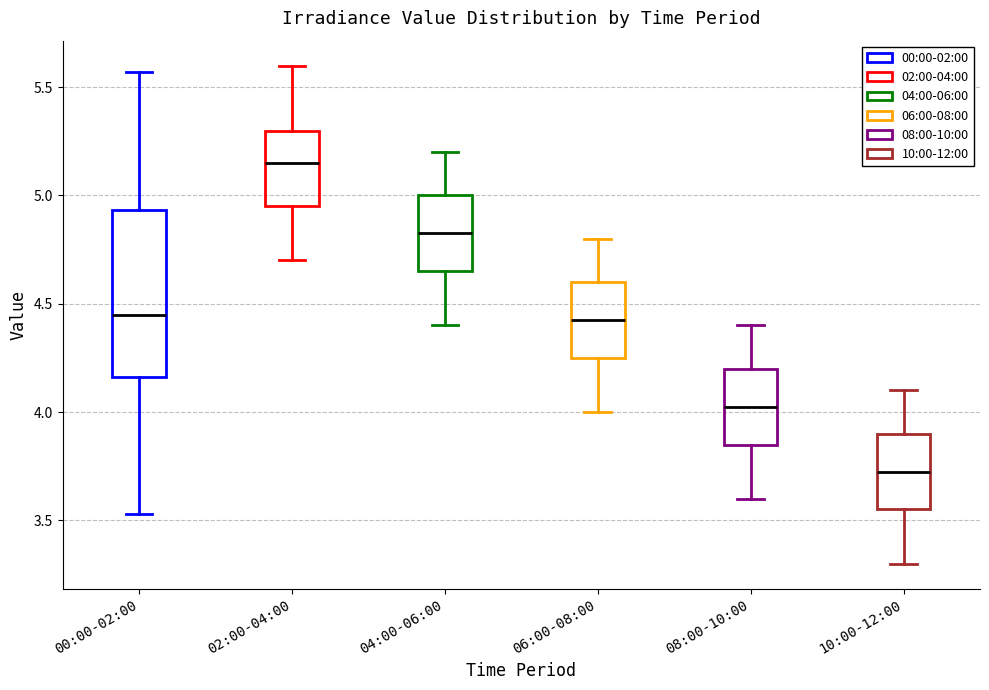

Reading left to right, read every box against the y-axis: the position of its median line, the range the box covers, and the ends of its whiskers. The values are not printed on the chart, so give them approximately, as read against the axis.

00:00-02:00: median 4.45, box 4.15 to 4.95, whiskers 3.55 to 5.55
02:00-04:00: median 5.15, box 4.95 to 5.30, whiskers 4.70 to 5.60
04:00-06:00: median 4.85, box 4.65 to 5.00, whiskers 4.40 to 5.20
06:00-08:00: median 4.45, box 4.25 to 4.60, whiskers 4.00 to 4.80
08:00-10:00: median 4.05, box 3.85 to 4.20, whiskers 3.60 to 4.40
10:00-12:00: median 3.75, box 3.55 to 3.90, whiskers 3.30 to 4.10